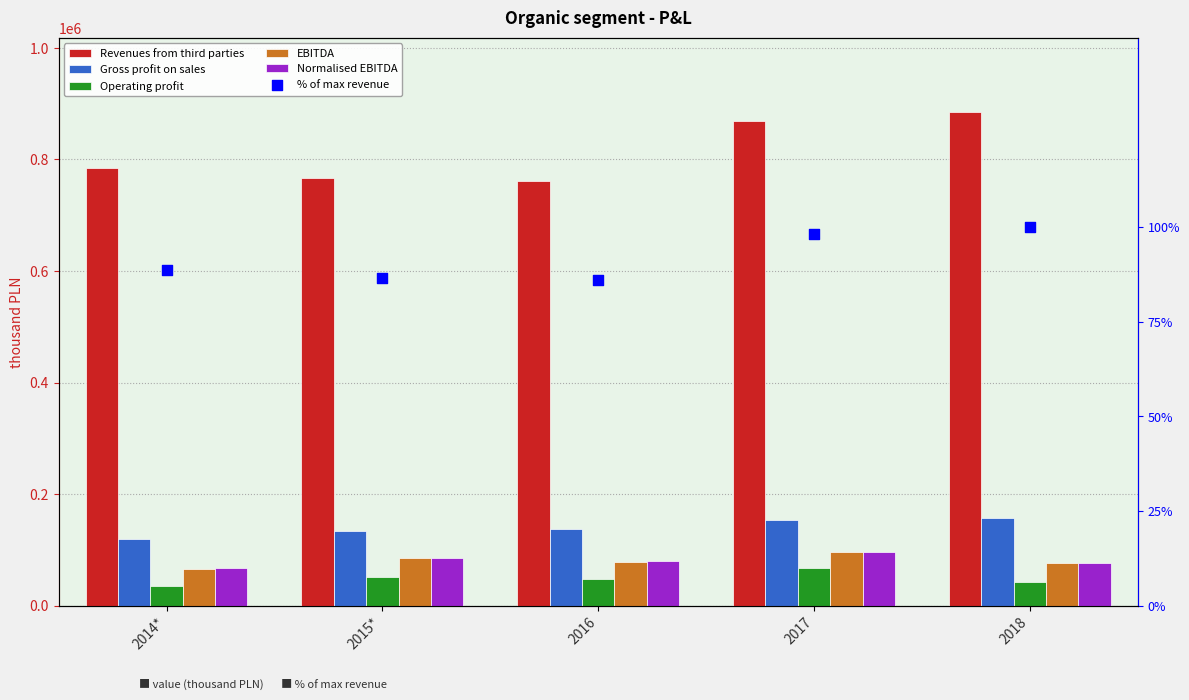

At how many categories does at least one series exceed 313226?

5